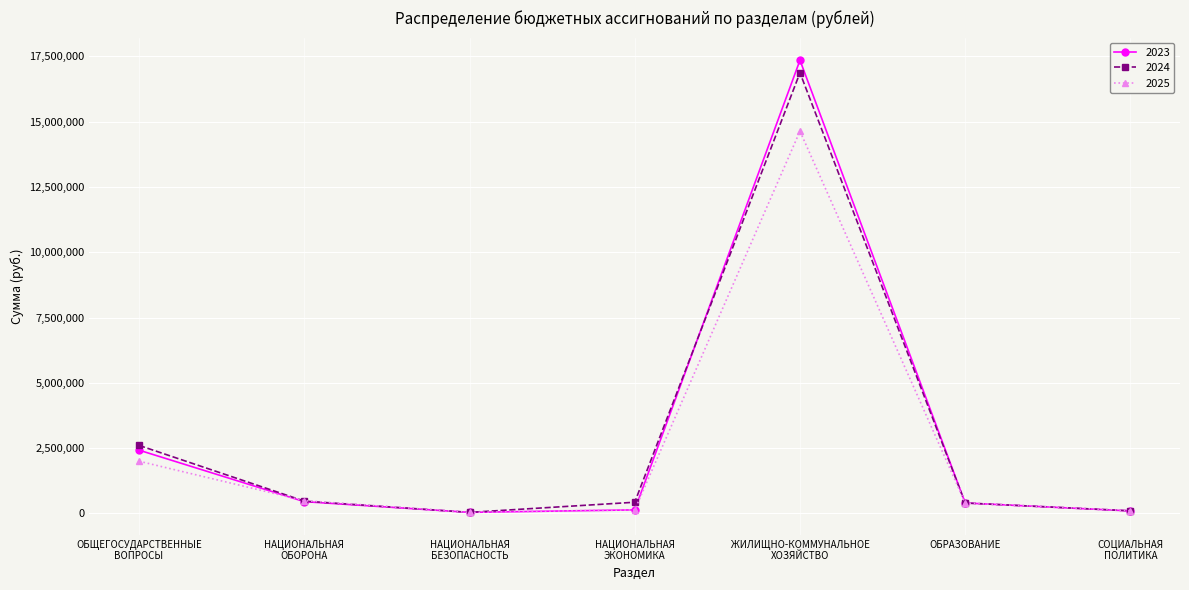

What is the label of the 7th point from the left?

СОЦИАЛЬНАЯ
ПОЛИТИКА